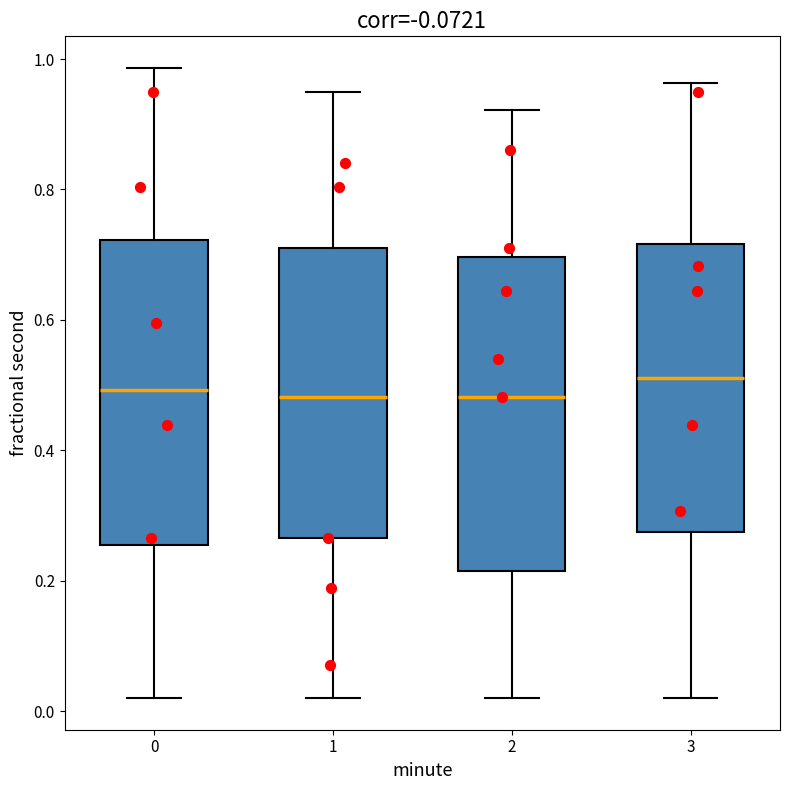

Where does the lower whisker of the box at x = 1 end on the y-axis? The values are not printed on the chart, so give them approximately, as read against the axis.

0.02